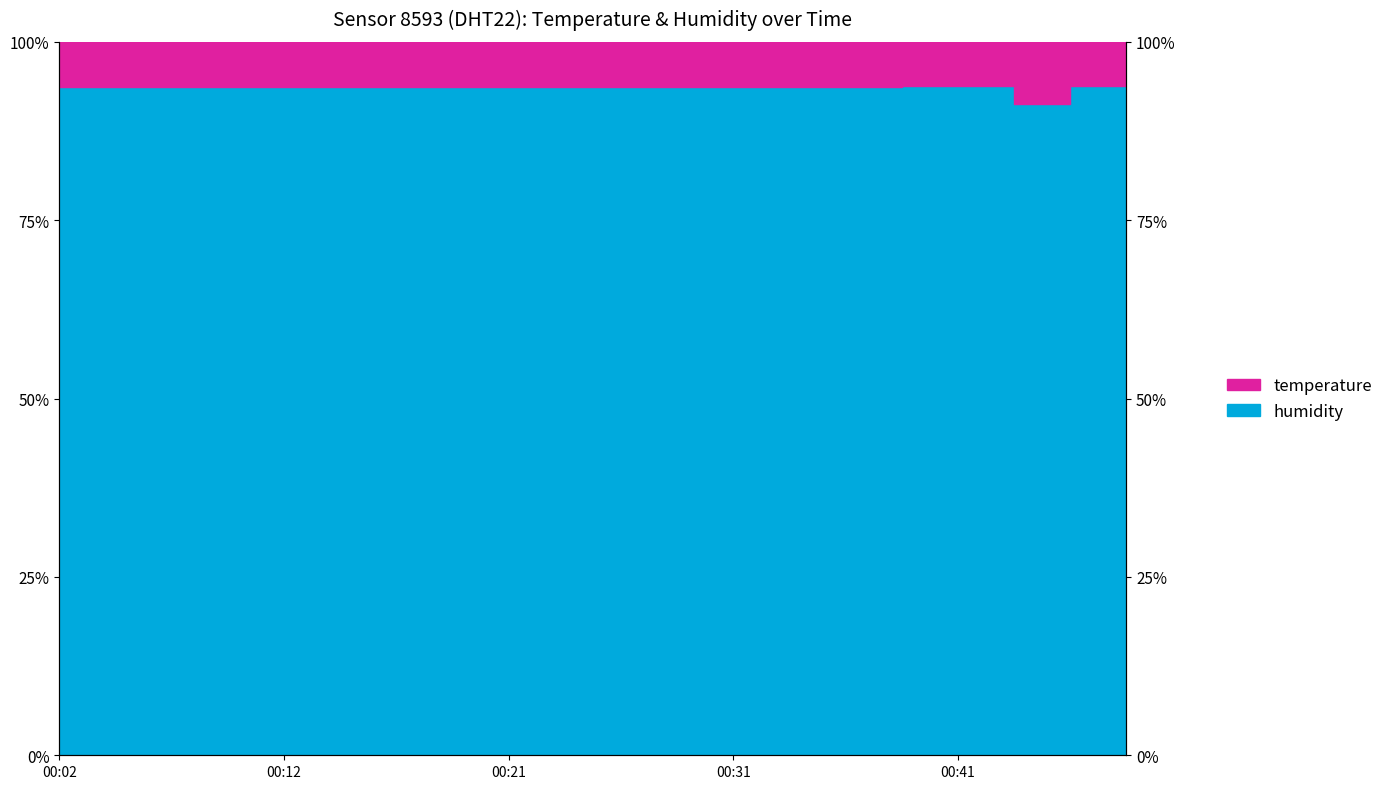

What is the sum of the values at 00:41 and 00:14?

187.4